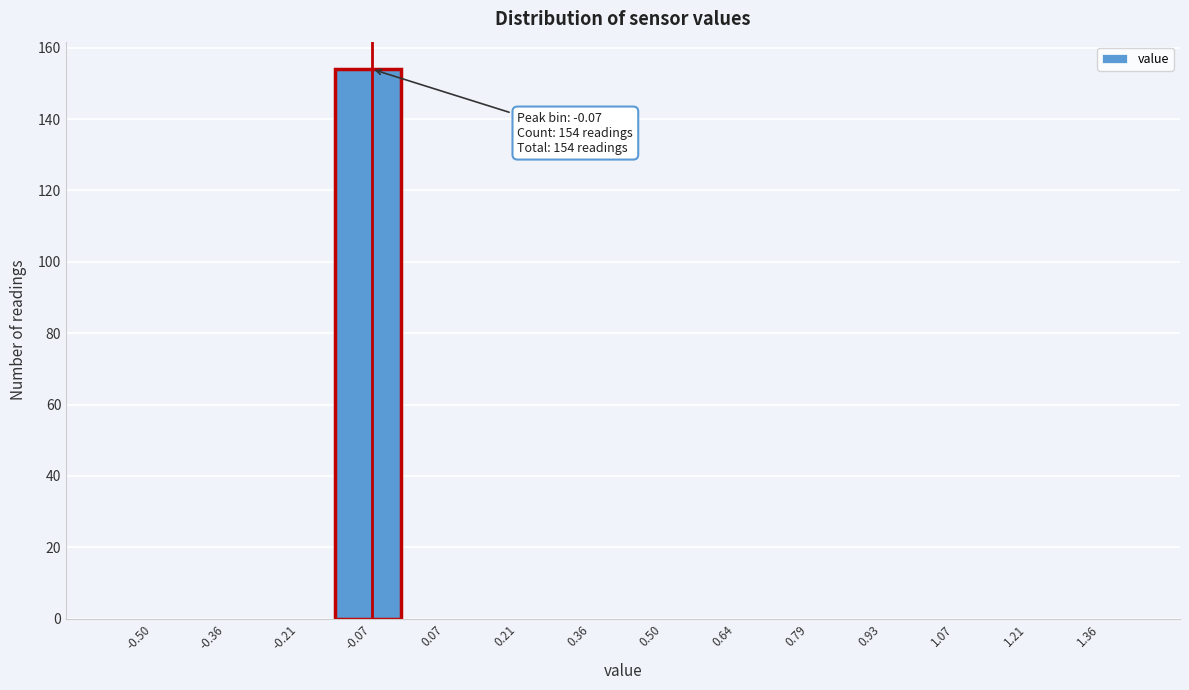

What is the greatest value displayed?

154